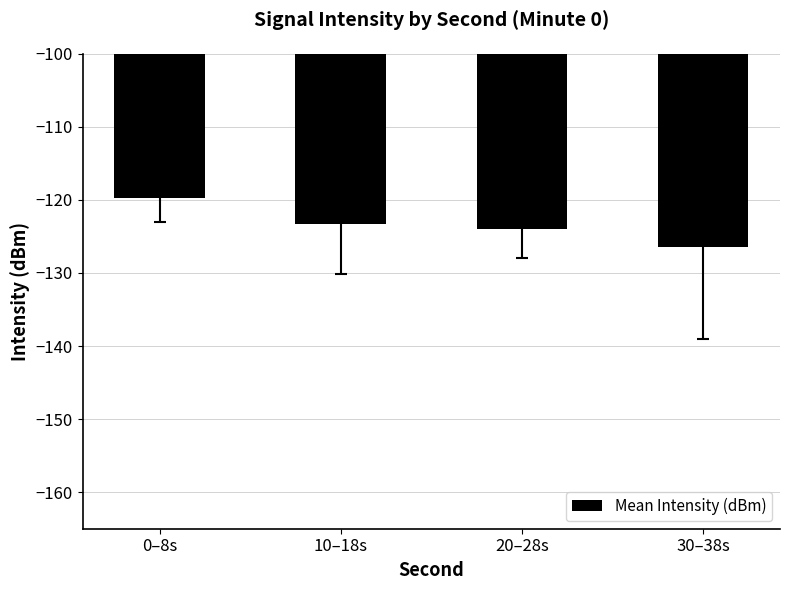

What is the sum of the values at 20–28s and 10–18s?

-247.3